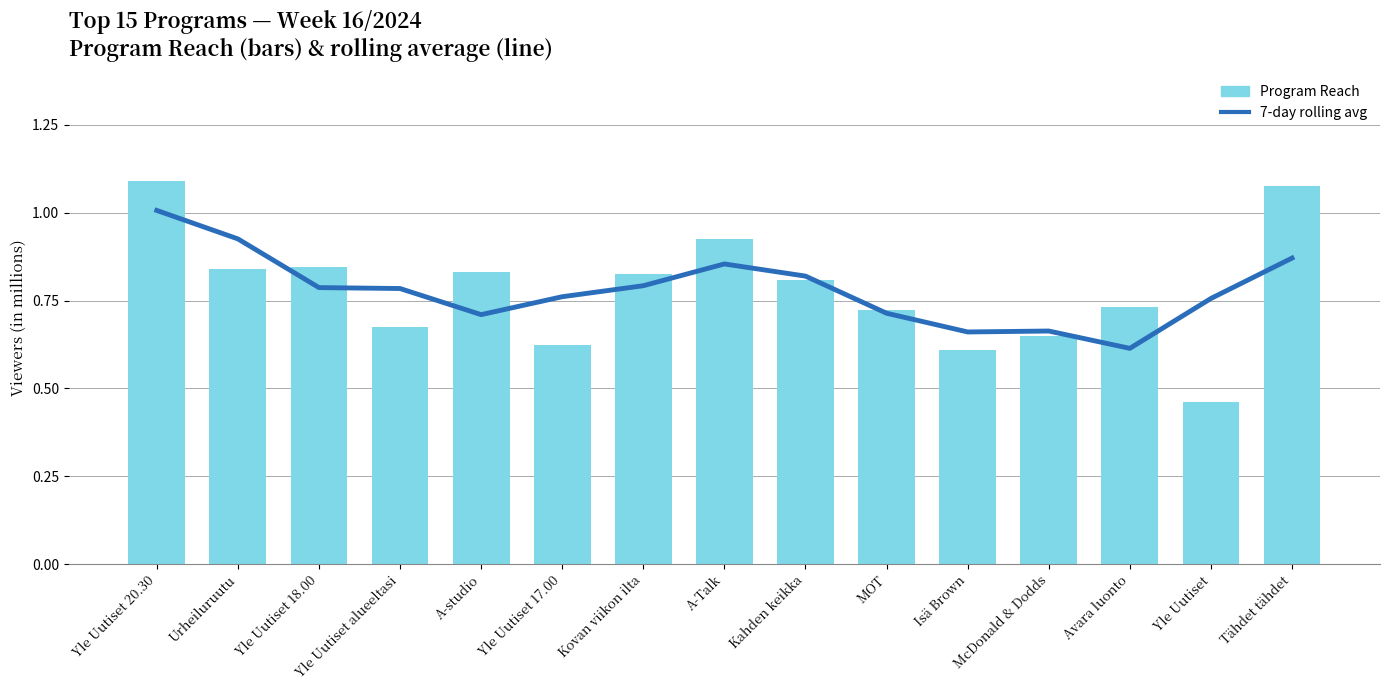

What is the total value across all series at McDonald & Dodds?

1.3